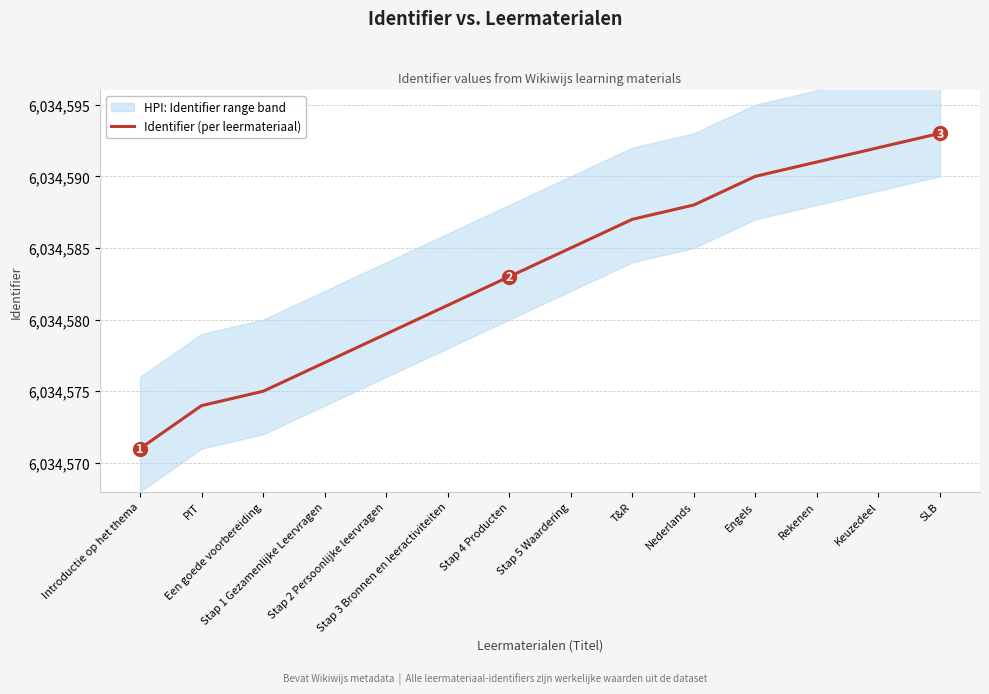

Which category has the lowest value across all series?

Introductie op het thema